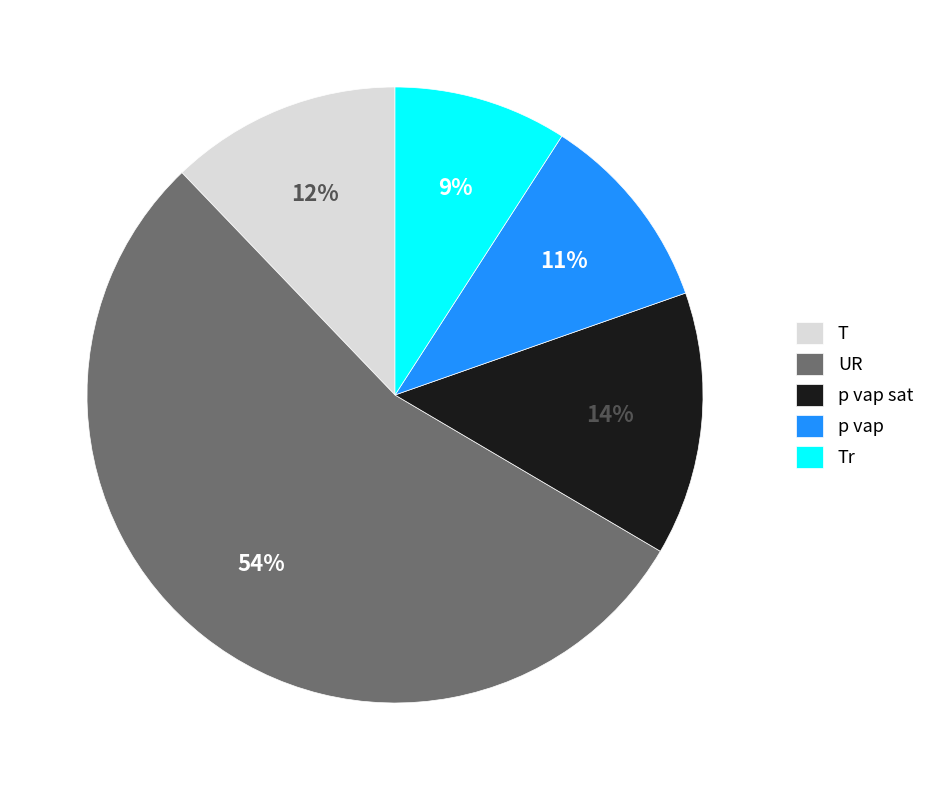

Which category has the smallest portion of the pie?

Tr